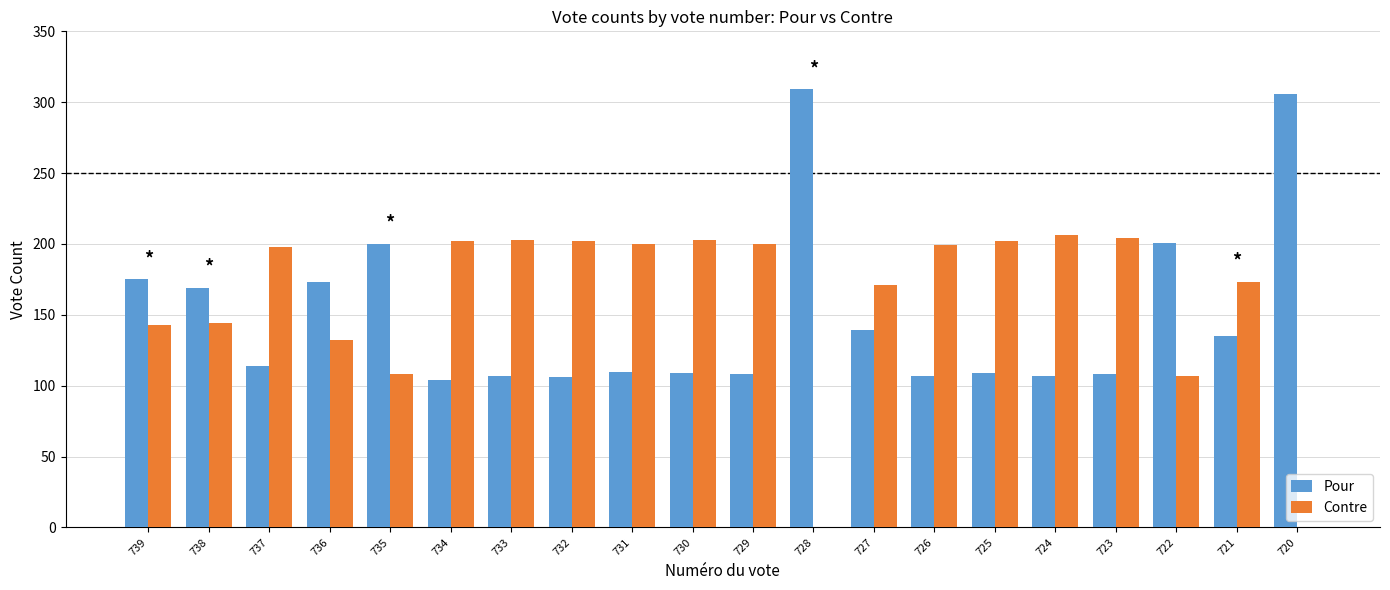

What is the sum of all Contre values?

3197